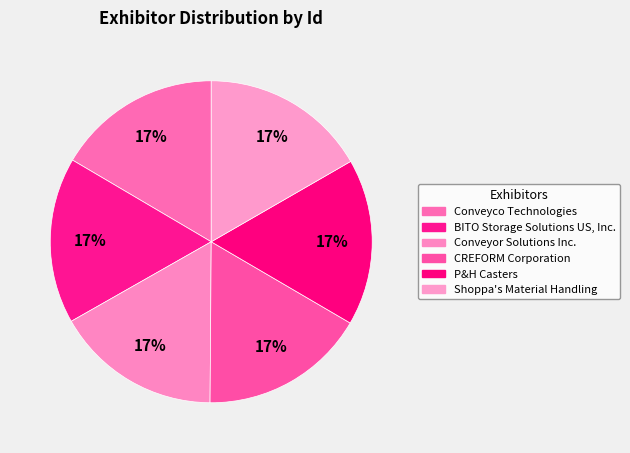

How many segments does this pie chart have?

6